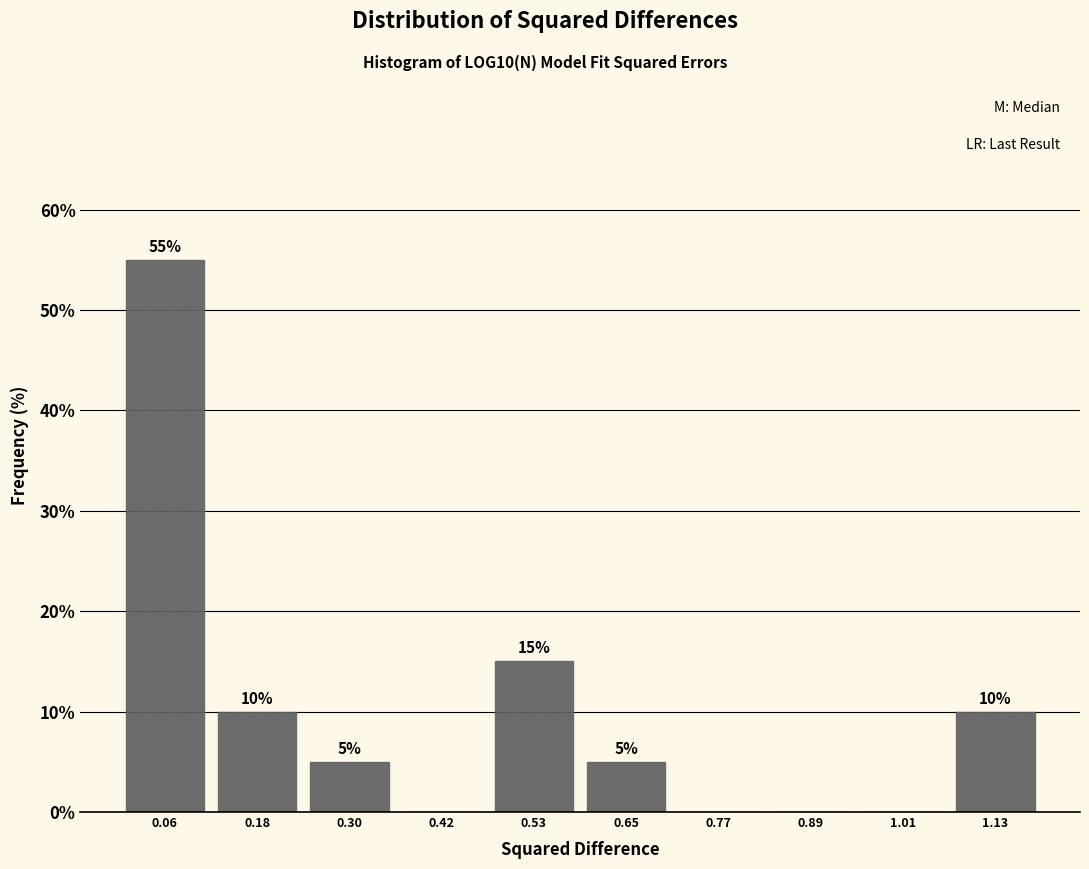

Over which range of the x-axis is the bar tallest?

0.00 to 0.12